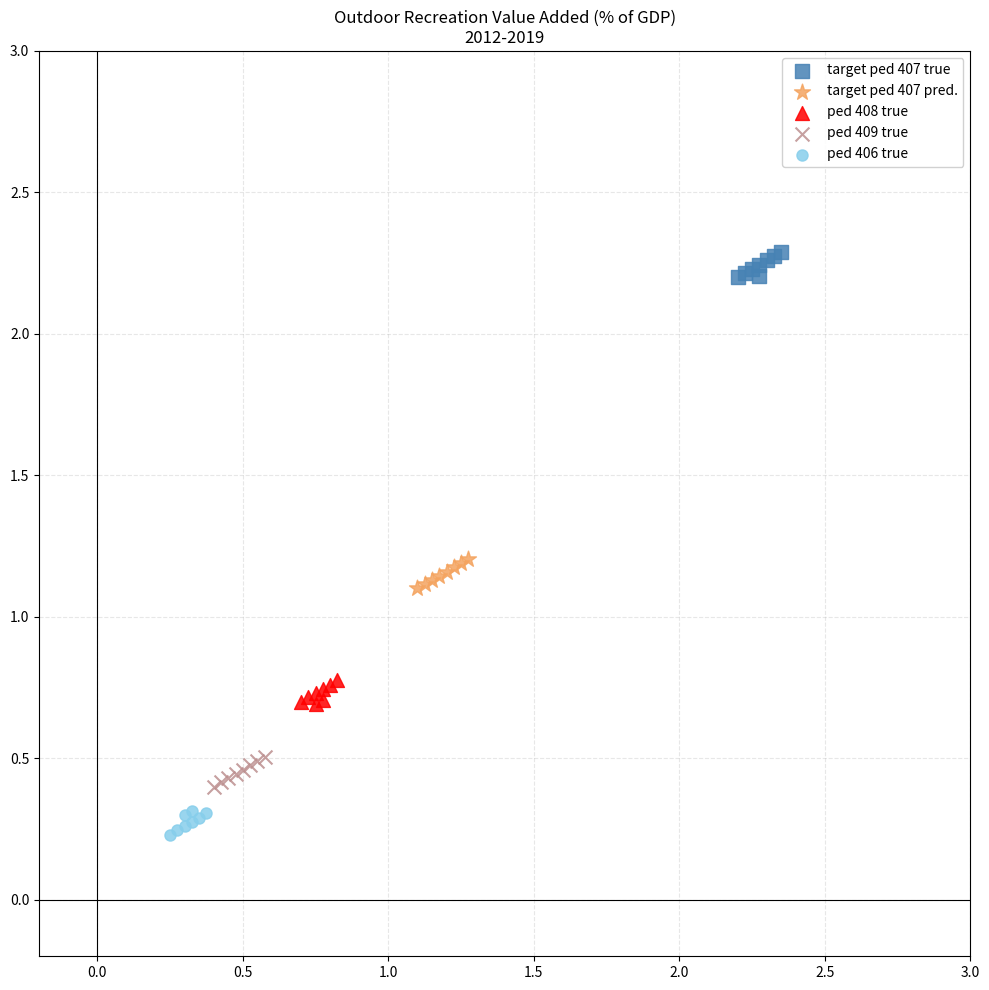

Which series contains the lowest Y value?

ped 406 true